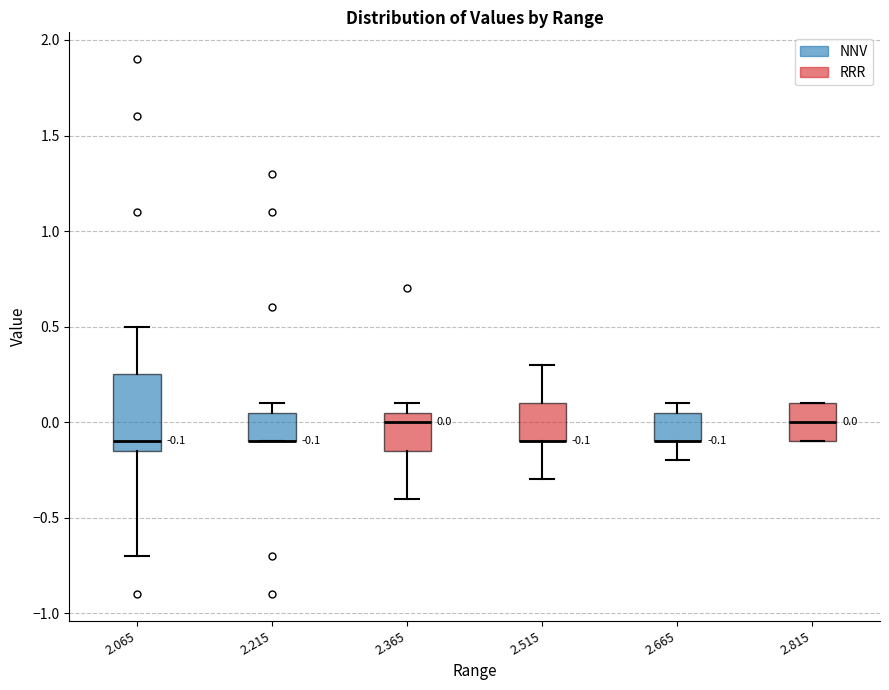

Comparing the boxes themselves (not the whiskers), which one is the tallest?

2.065